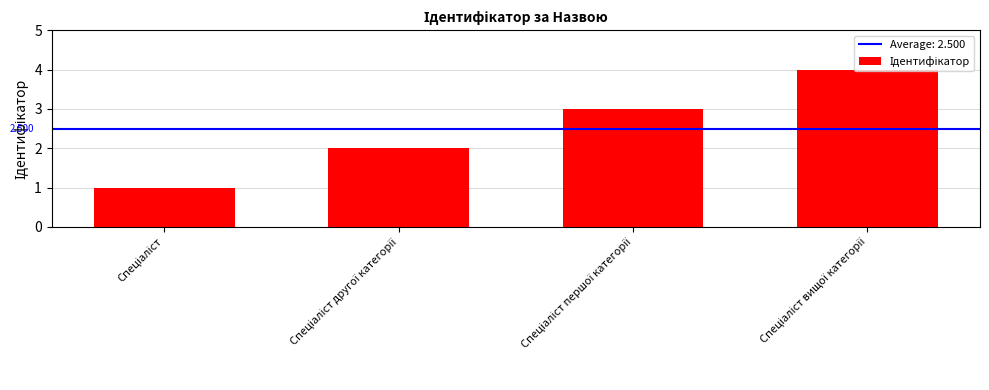

Reading left to right, what are all the values shown in this chart?

1	2	3	4